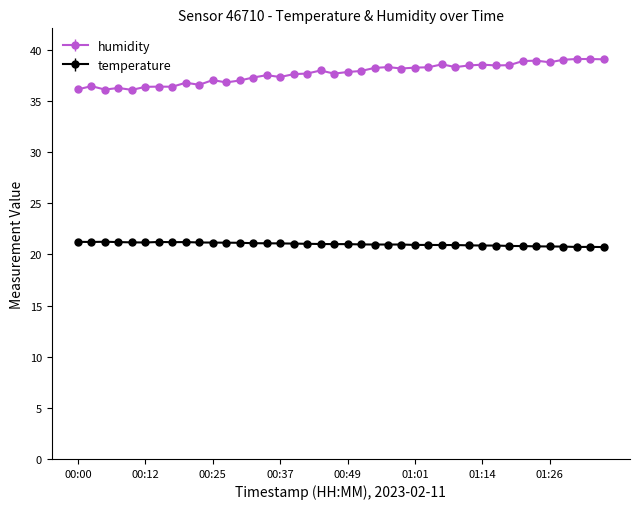

What is the maximum value shown in the chart?

39.1